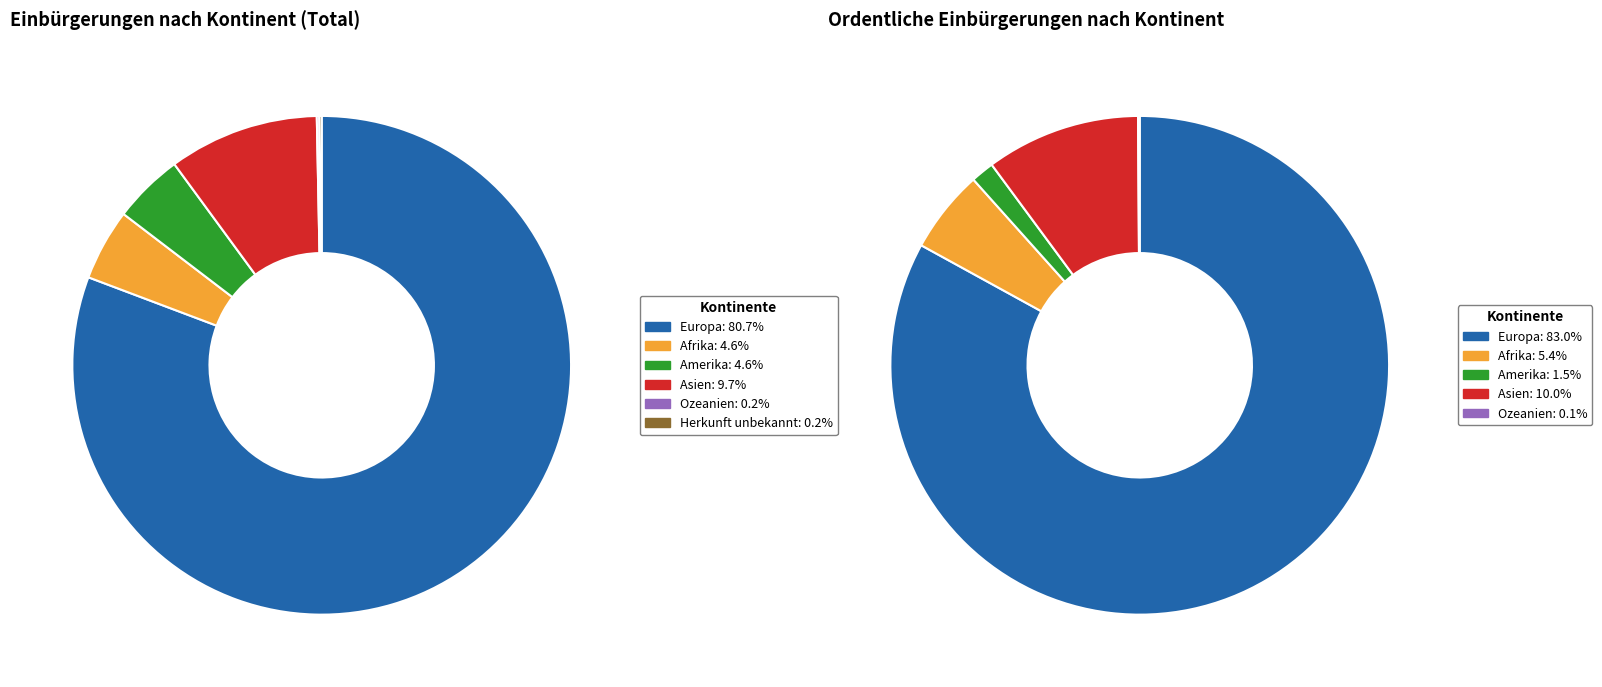

True or false: Amerika accounts for 1% of the total.

False